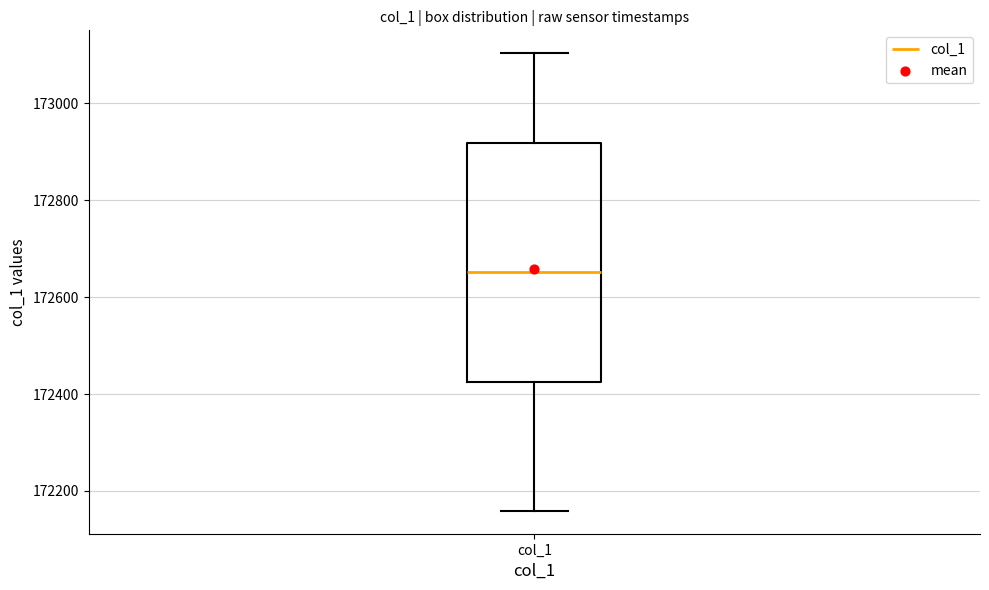

Transcribe this box plot: give where the median line is, the range the box spans, and where the two whiskers end, as read against the y-axis. The values are not printed on the chart, so give them approximately, as read against the axis.

median 172660, box 172420 to 172920, whiskers 172160 to 173100